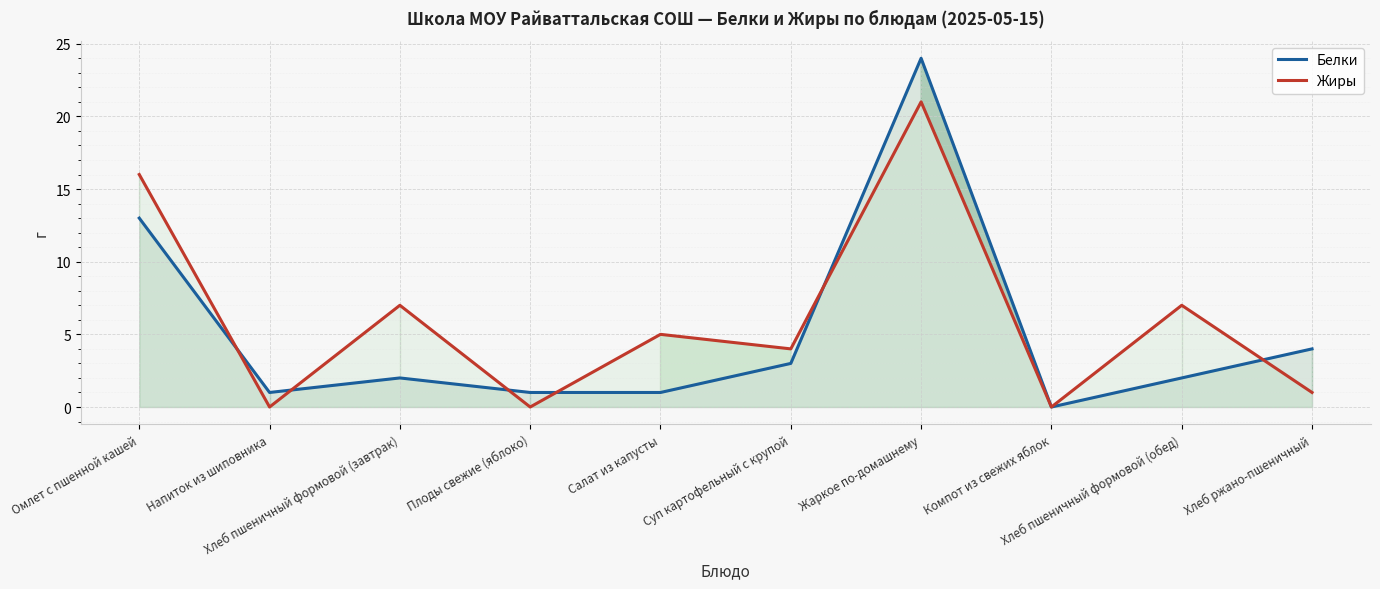

What is the difference between the Белки values at Омлет с пшенной кашей and Хлеб пшеничный формовой (завтрак)?

11